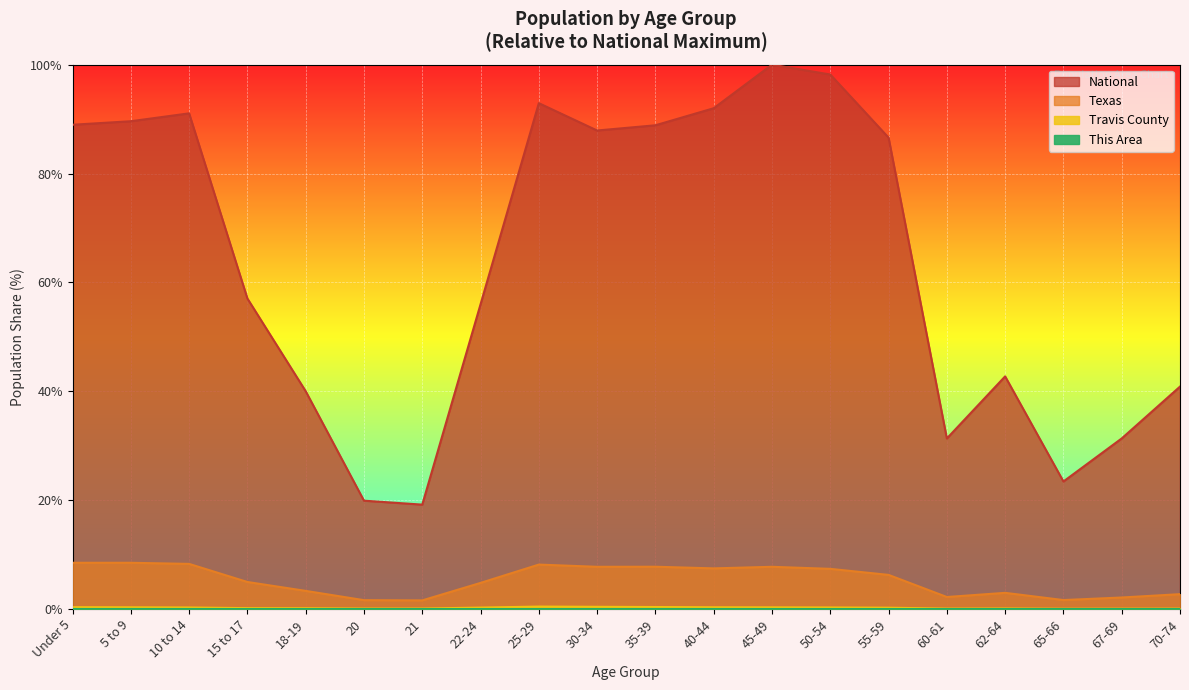

What is the minimum value for Texas?

1.6